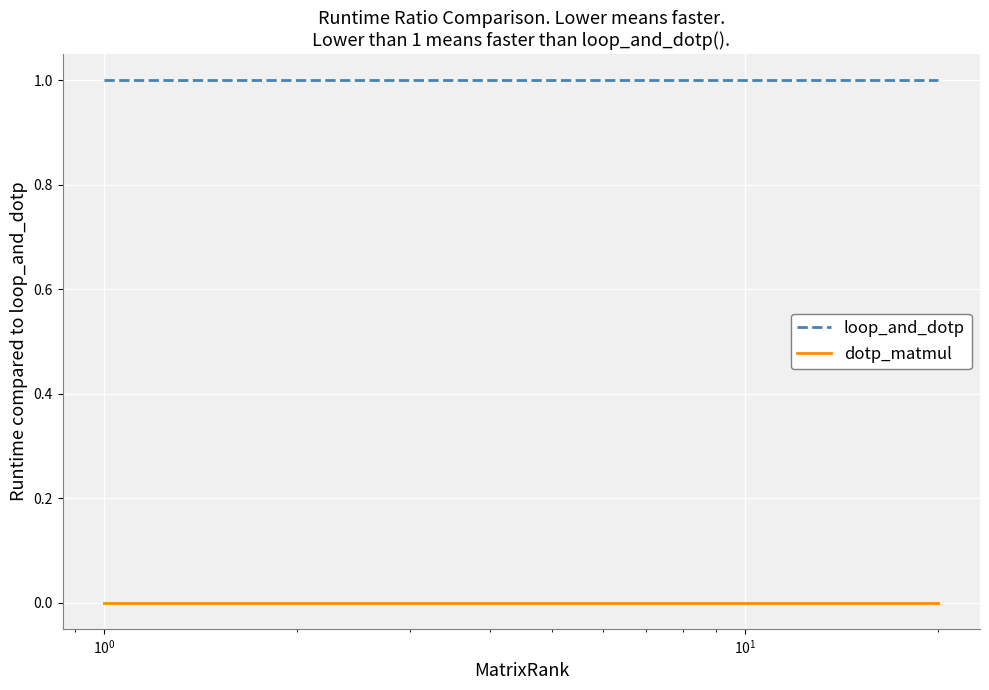

True or false: dotp_matmul and loop_and_dotp cross at least once.

False